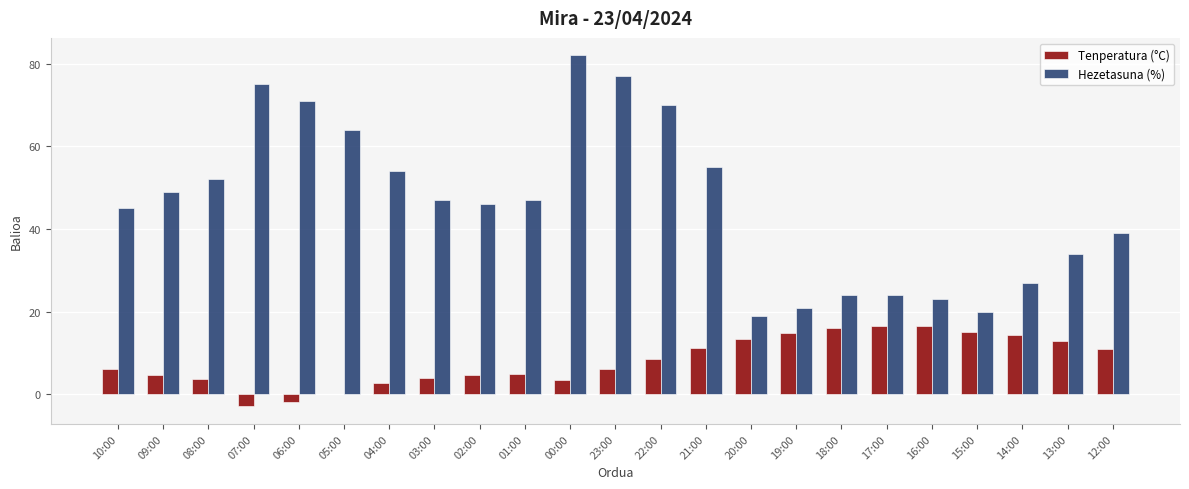

What are all the series names shown in the legend?

Tenperatura (°C), Hezetasuna (%)